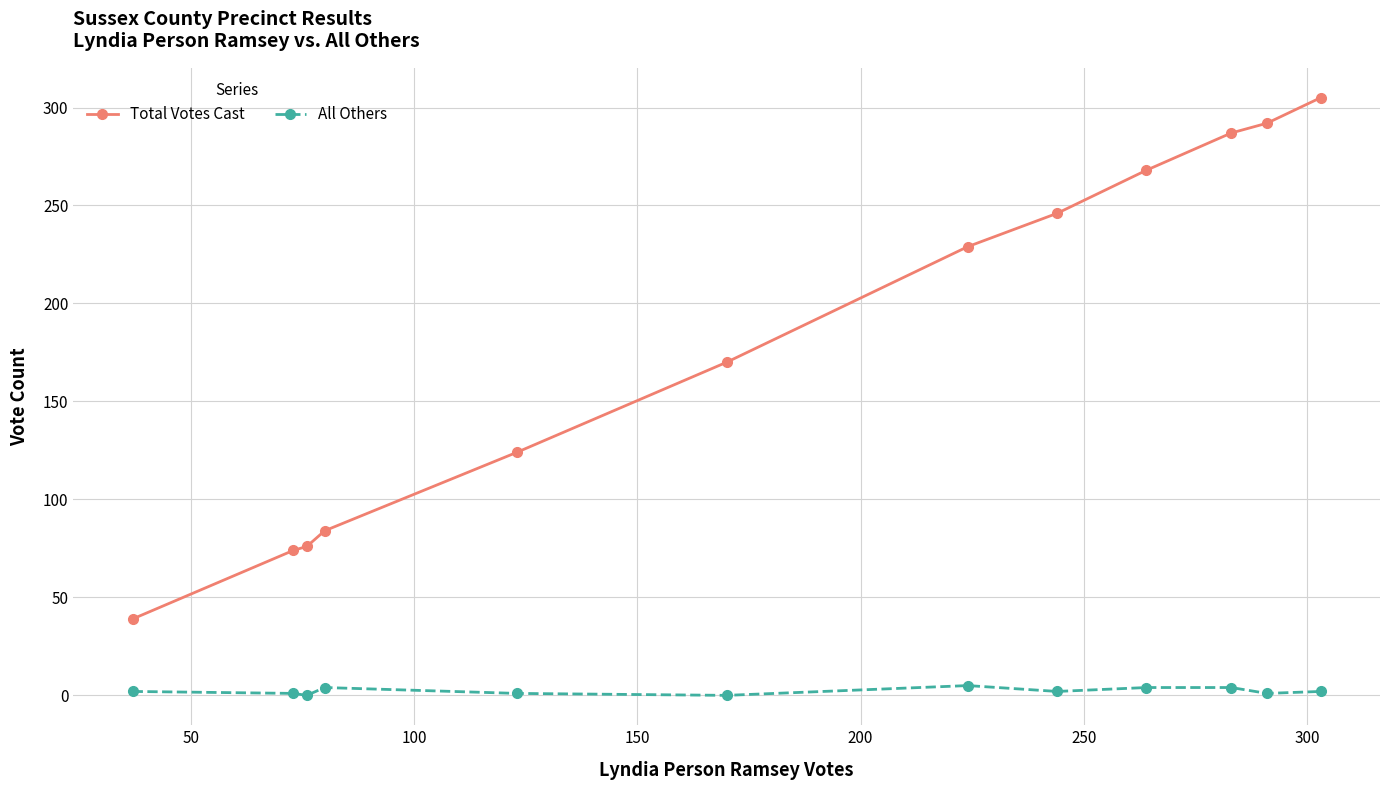

Which series has the largest total across all categories?

Total Votes Cast